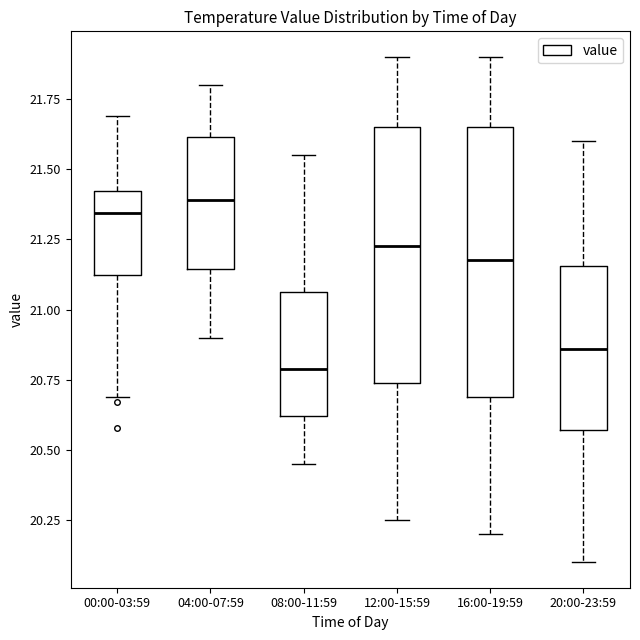

Reading left to right, read every box against the y-axis: the position of its median line, the range the box covers, and the ends of its whiskers. The values are not printed on the chart, so give them approximately, as read against the axis.

00:00-03:59: median 21.35, box 21.10 to 21.40, whiskers 20.70 to 21.70
04:00-07:59: median 21.40, box 21.15 to 21.60, whiskers 20.90 to 21.80
08:00-11:59: median 20.80, box 20.60 to 21.05, whiskers 20.45 to 21.55
12:00-15:59: median 21.25, box 20.75 to 21.65, whiskers 20.25 to 21.90
16:00-19:59: median 21.20, box 20.70 to 21.65, whiskers 20.20 to 21.90
20:00-23:59: median 20.85, box 20.55 to 21.15, whiskers 20.10 to 21.60